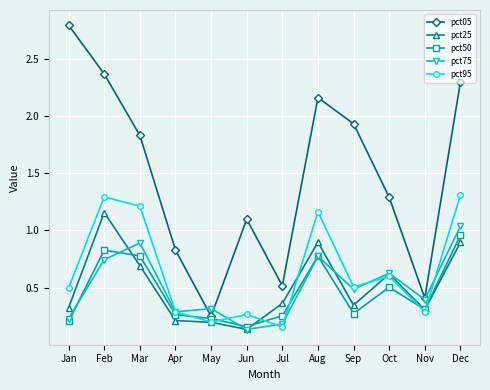

Which category has the lowest value in the pct50 series?

Jun